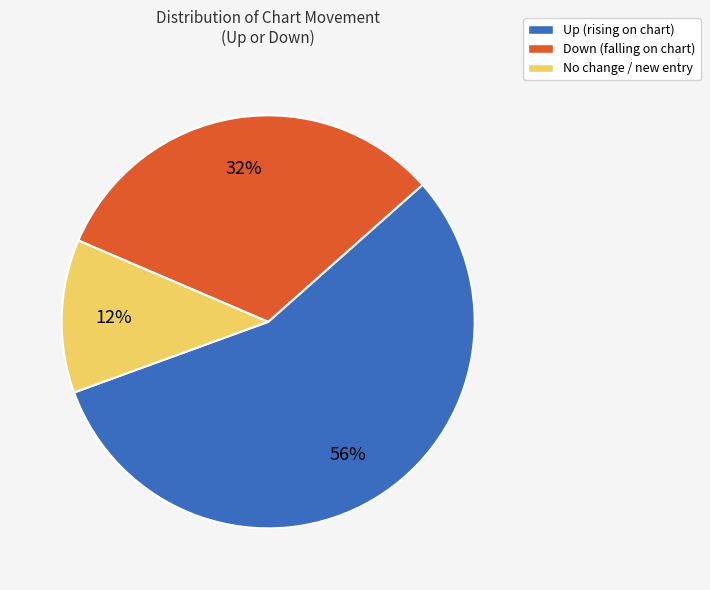

Which slice is the largest?

Up (rising on chart)